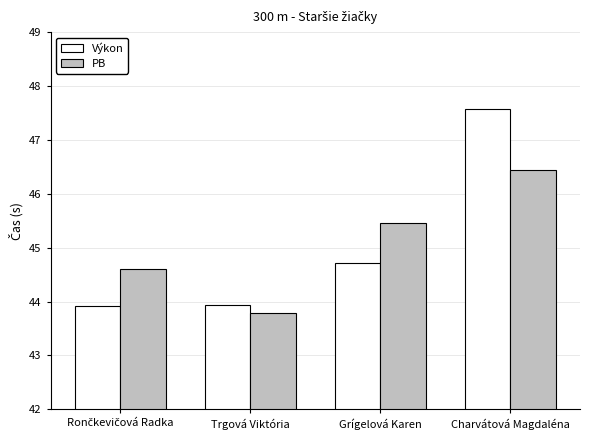

What is the label of the 1st bar from the right?

Charvátová Magdaléna